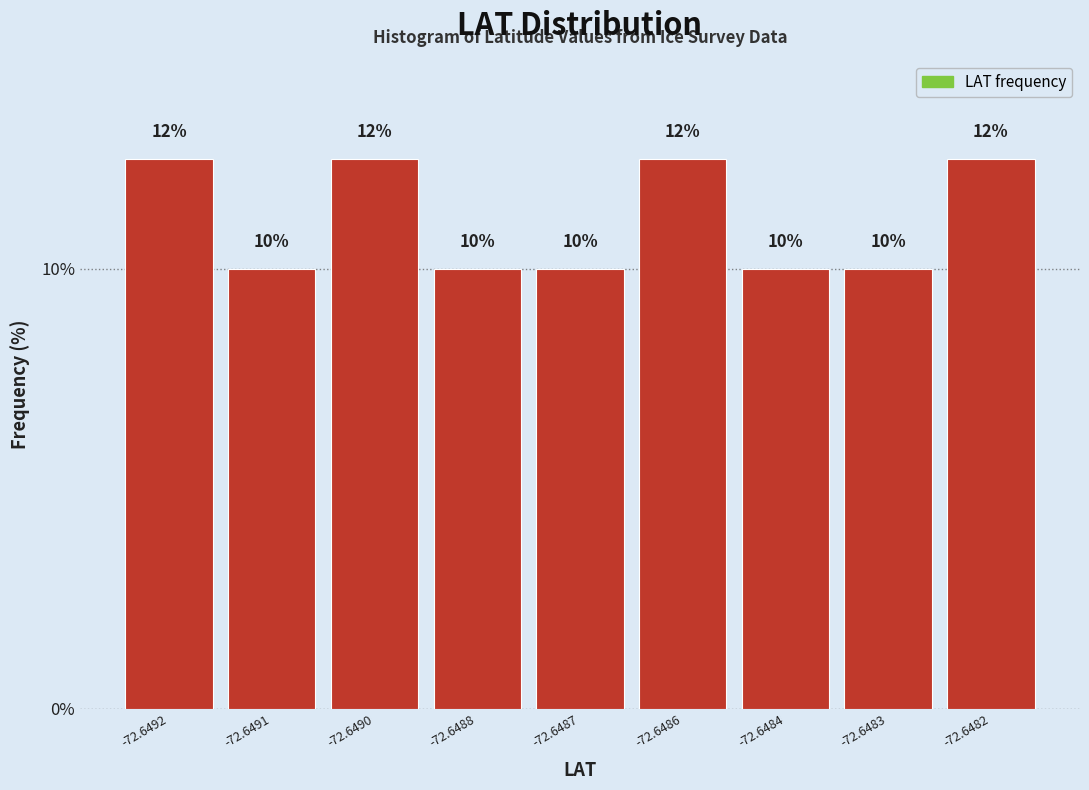

What is the value of the 3rd bar from the left?

12.5